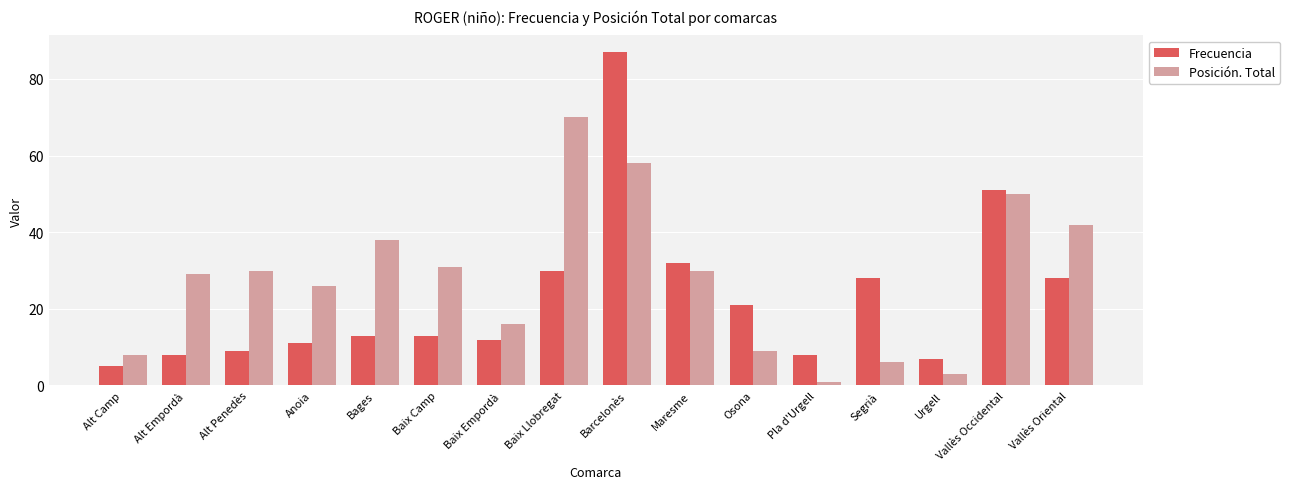

Rank the series by their average value, from lowest to highest.

Frecuencia, Posición. Total